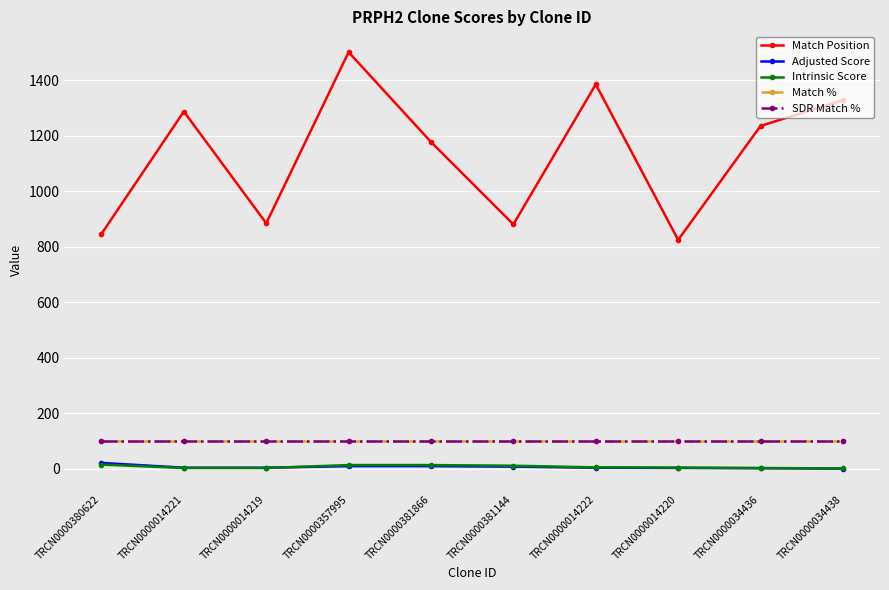

Rank the series by their maximum value, from lowest to highest.

Intrinsic Score, Adjusted Score, Match %, SDR Match %, Match Position